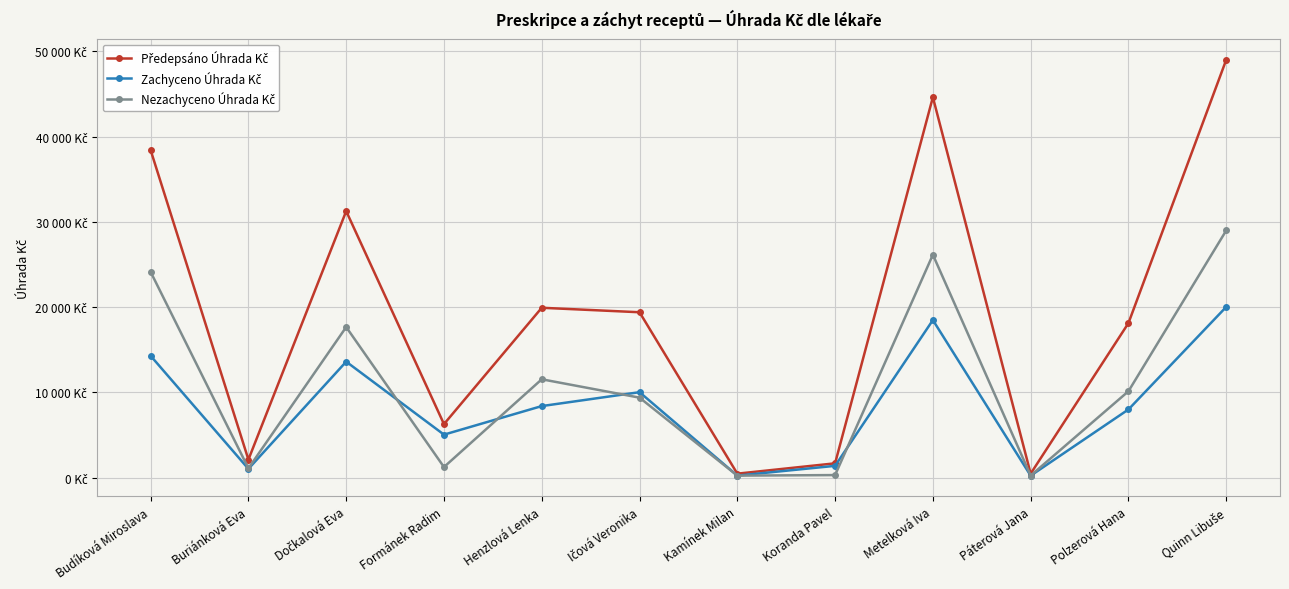

Between Kamínek Milan and Quinn Libuše, which is larger?

Quinn Libuše